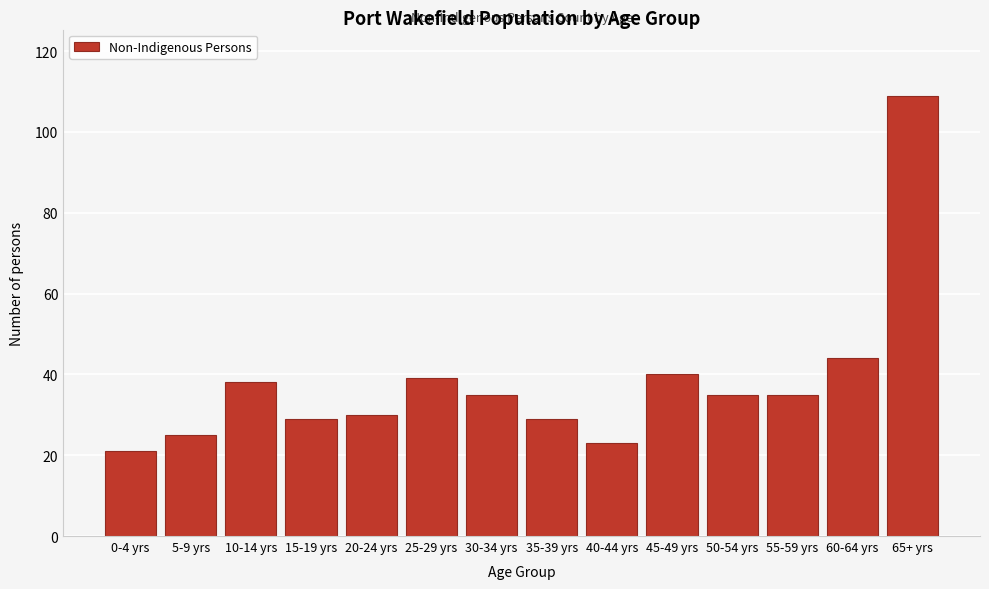

Reading left to right, transcribe all the data shown in this chart.

0-4 yrs=21	5-9 yrs=25	10-14 yrs=38	15-19 yrs=29	20-24 yrs=30	25-29 yrs=39	30-34 yrs=35	35-39 yrs=29	40-44 yrs=23	45-49 yrs=40	50-54 yrs=35	55-59 yrs=35	60-64 yrs=44	65+ yrs=109